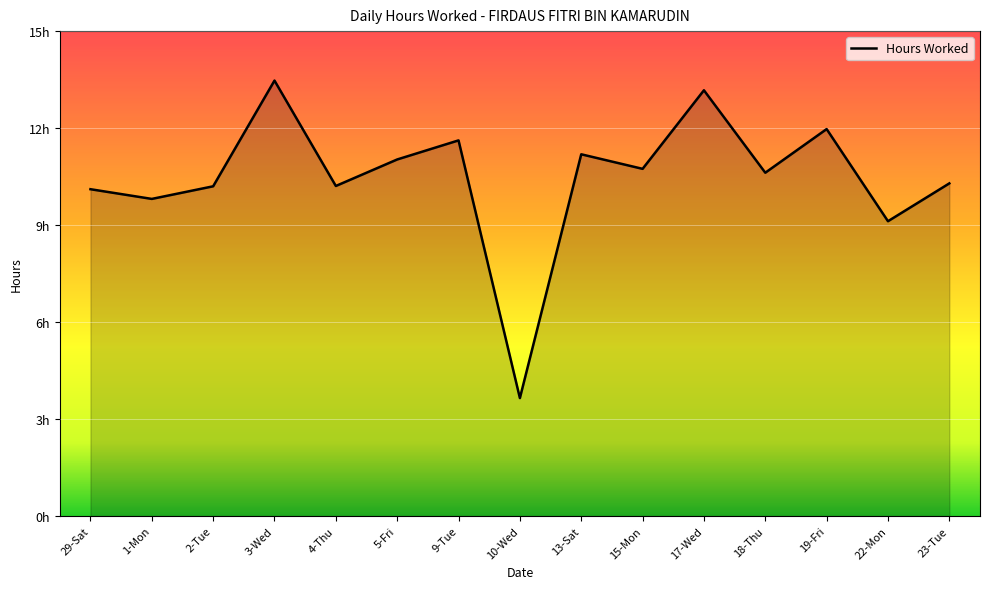

Reading left to right, list all the values displayed in this chart.

29-Sat=10.1	1-Mon=9.8	2-Tue=10.2	3-Wed=13.5	4-Thu=10.2	5-Fri=11.0	9-Tue=11.6	10-Wed=3.6	13-Sat=11.2	15-Mon=10.7	17-Wed=13.2	18-Thu=10.6	19-Fri=12.0	22-Mon=9.1	23-Tue=10.3